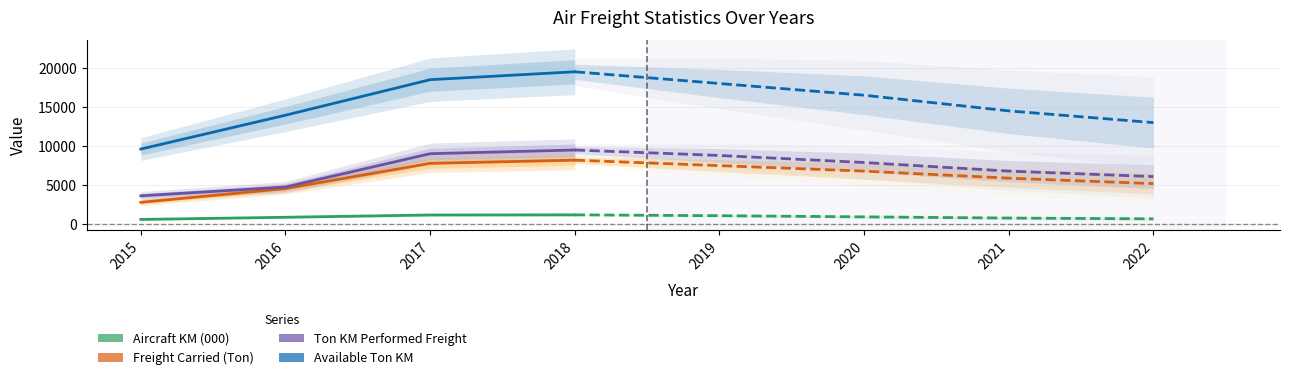

Is it true that Available Ton KM equals 18489 at 2017?

True